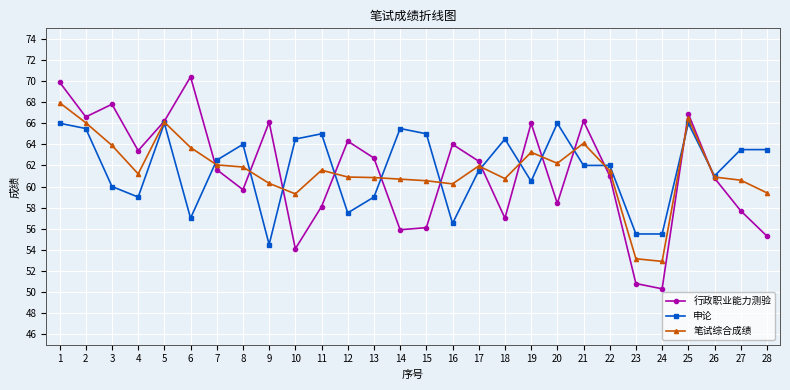

Which category has the lowest value in the 申论 series?

9